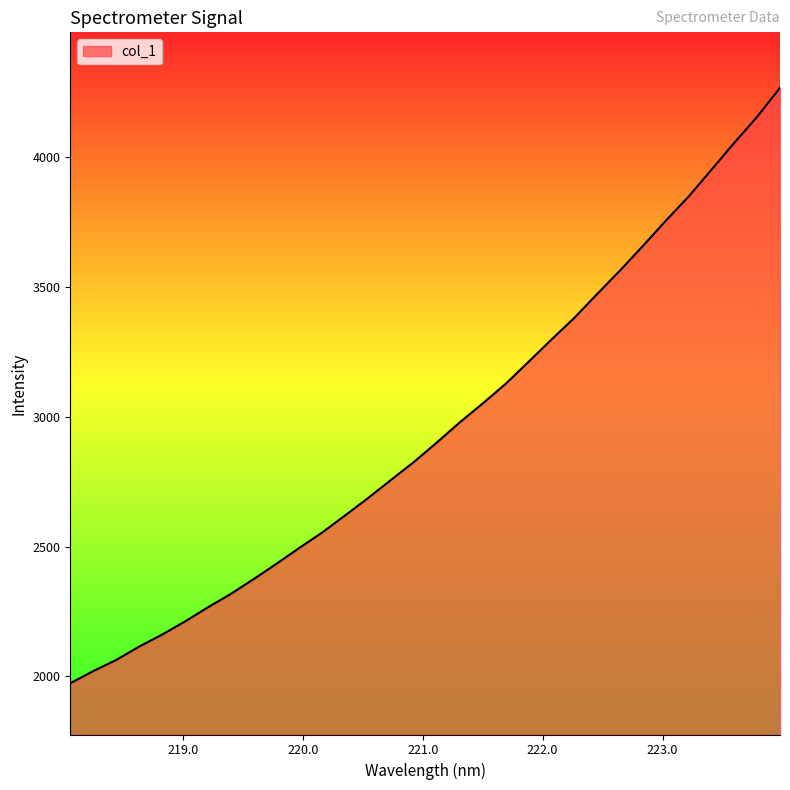

True or false: there are more than 0 points higher than both neighbors.

False